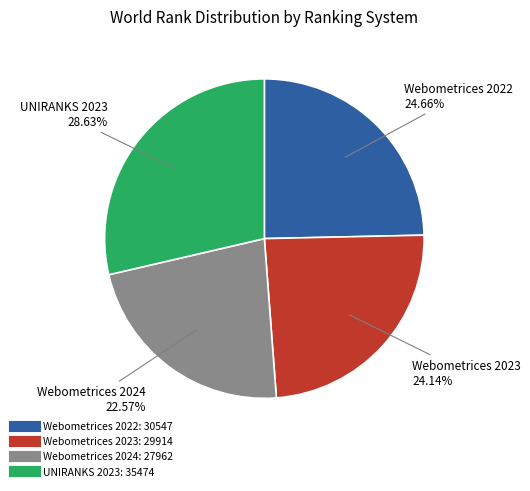

To the nearest percent, what portion does Webometrices 2022 represent?

25%